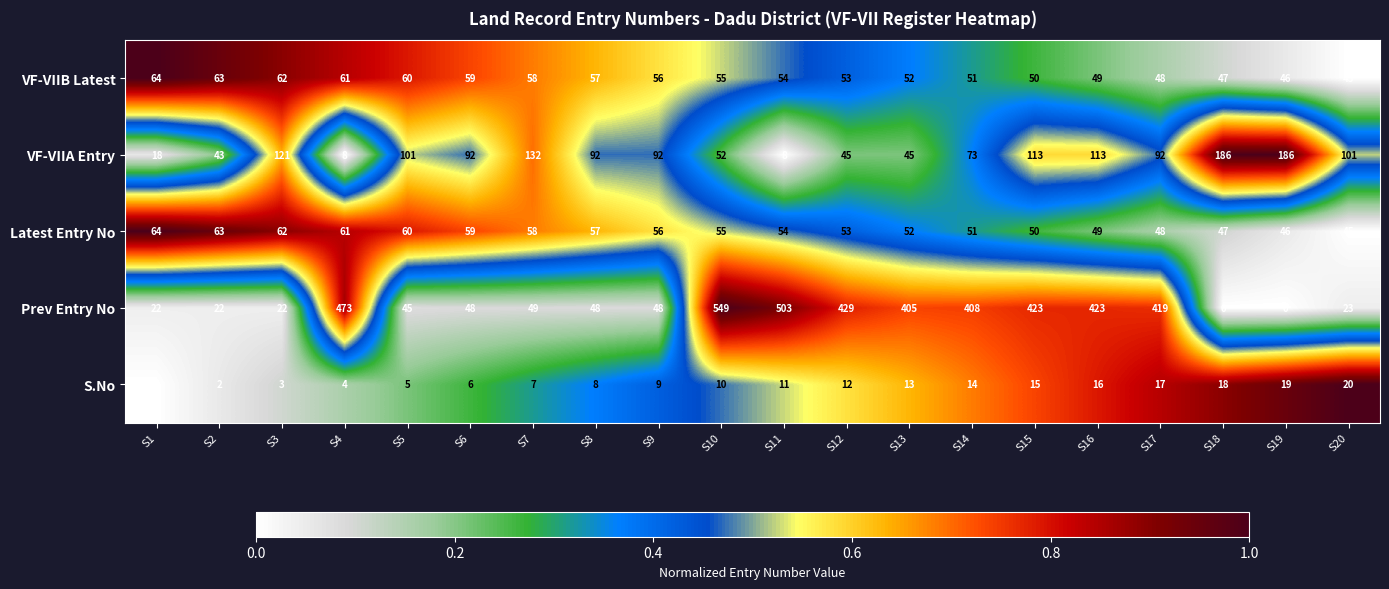

At which category is the sum across all series the highest?

S10